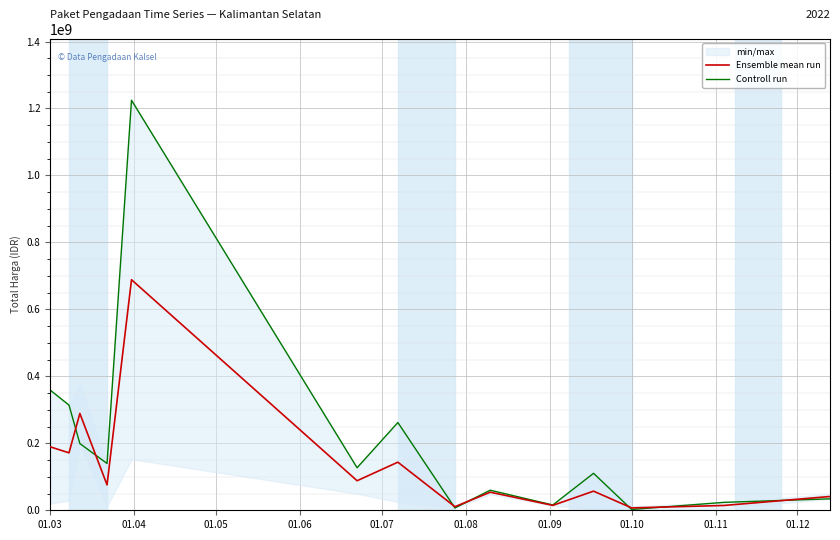

What is the maximum value for Ensemble mean run?

688579500.0